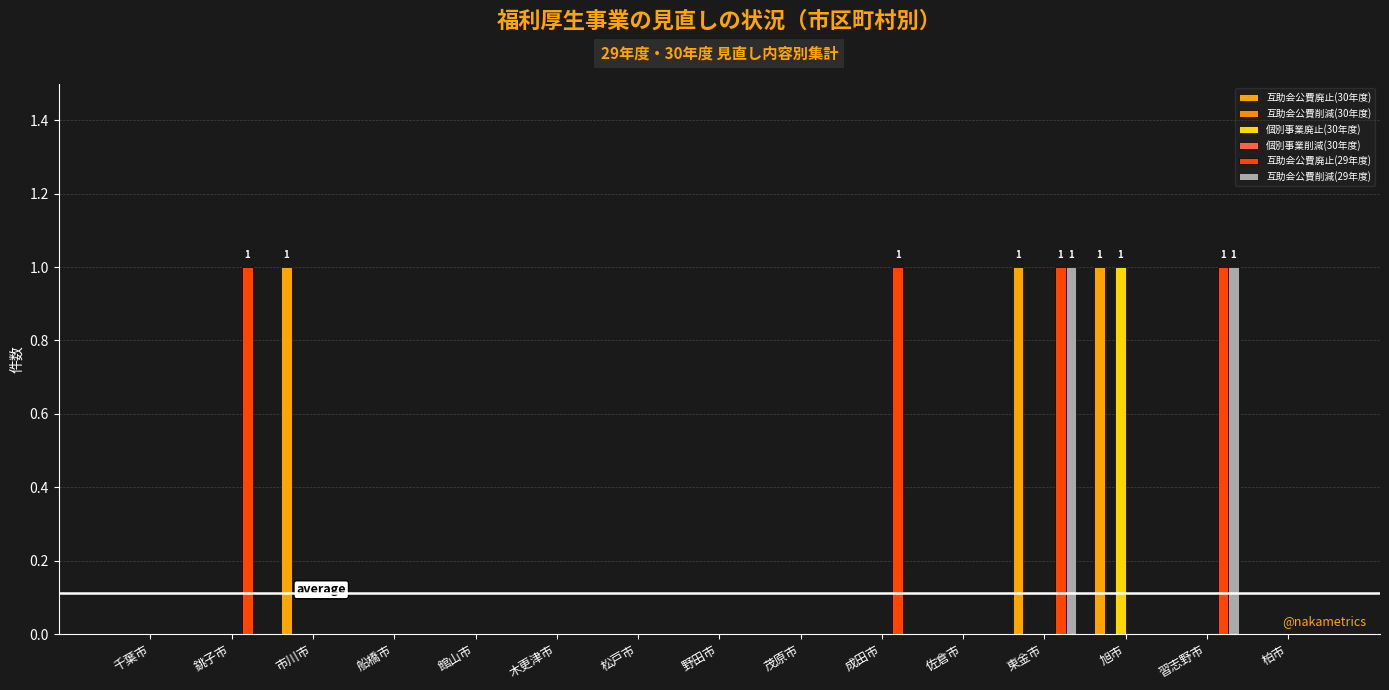

Reading left to right, extract all data points from this chart.

互助会公費廃止(30年度): 千葉市=0	銚子市=0	市川市=1	船橋市=0	館山市=0	木更津市=0	松戸市=0	野田市=0	茂原市=0	成田市=0	佐倉市=0	東金市=1	旭市=1	習志野市=0	柏市=0
互助会公費削減(30年度): 千葉市=0	銚子市=0	市川市=0	船橋市=0	館山市=0	木更津市=0	松戸市=0	野田市=0	茂原市=0	成田市=0	佐倉市=0	東金市=0	旭市=0	習志野市=0	柏市=0
個別事業廃止(30年度): 千葉市=0	銚子市=0	市川市=0	船橋市=0	館山市=0	木更津市=0	松戸市=0	野田市=0	茂原市=0	成田市=0	佐倉市=0	東金市=0	旭市=1	習志野市=0	柏市=0
個別事業削減(30年度): 千葉市=0	銚子市=0	市川市=0	船橋市=0	館山市=0	木更津市=0	松戸市=0	野田市=0	茂原市=0	成田市=0	佐倉市=0	東金市=0	旭市=0	習志野市=0	柏市=0
互助会公費廃止(29年度): 千葉市=0	銚子市=1	市川市=0	船橋市=0	館山市=0	木更津市=0	松戸市=0	野田市=0	茂原市=0	成田市=1	佐倉市=0	東金市=1	旭市=0	習志野市=1	柏市=0
互助会公費削減(29年度): 千葉市=0	銚子市=0	市川市=0	船橋市=0	館山市=0	木更津市=0	松戸市=0	野田市=0	茂原市=0	成田市=0	佐倉市=0	東金市=1	旭市=0	習志野市=1	柏市=0